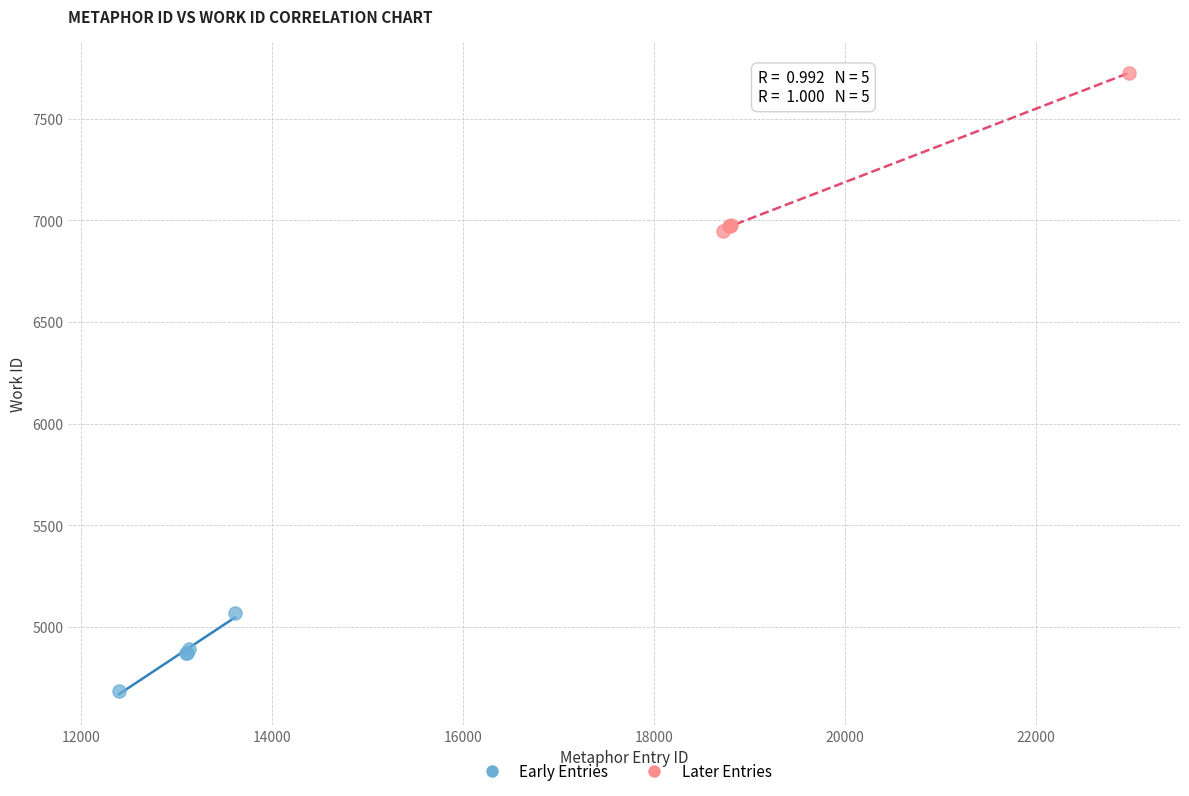

Which series has the largest Y range (max minus min)?

Later Entries